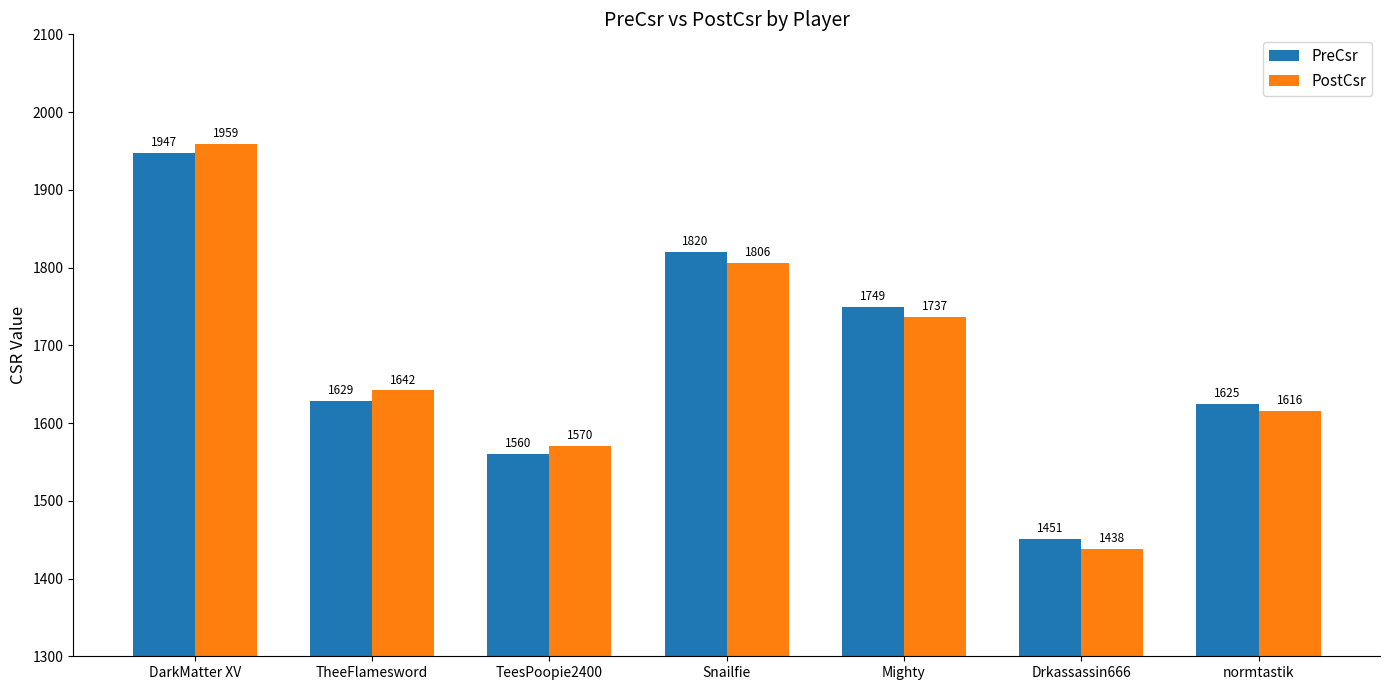

Rank the series at DarkMatter XV from lowest to highest value.

PreCsr, PostCsr